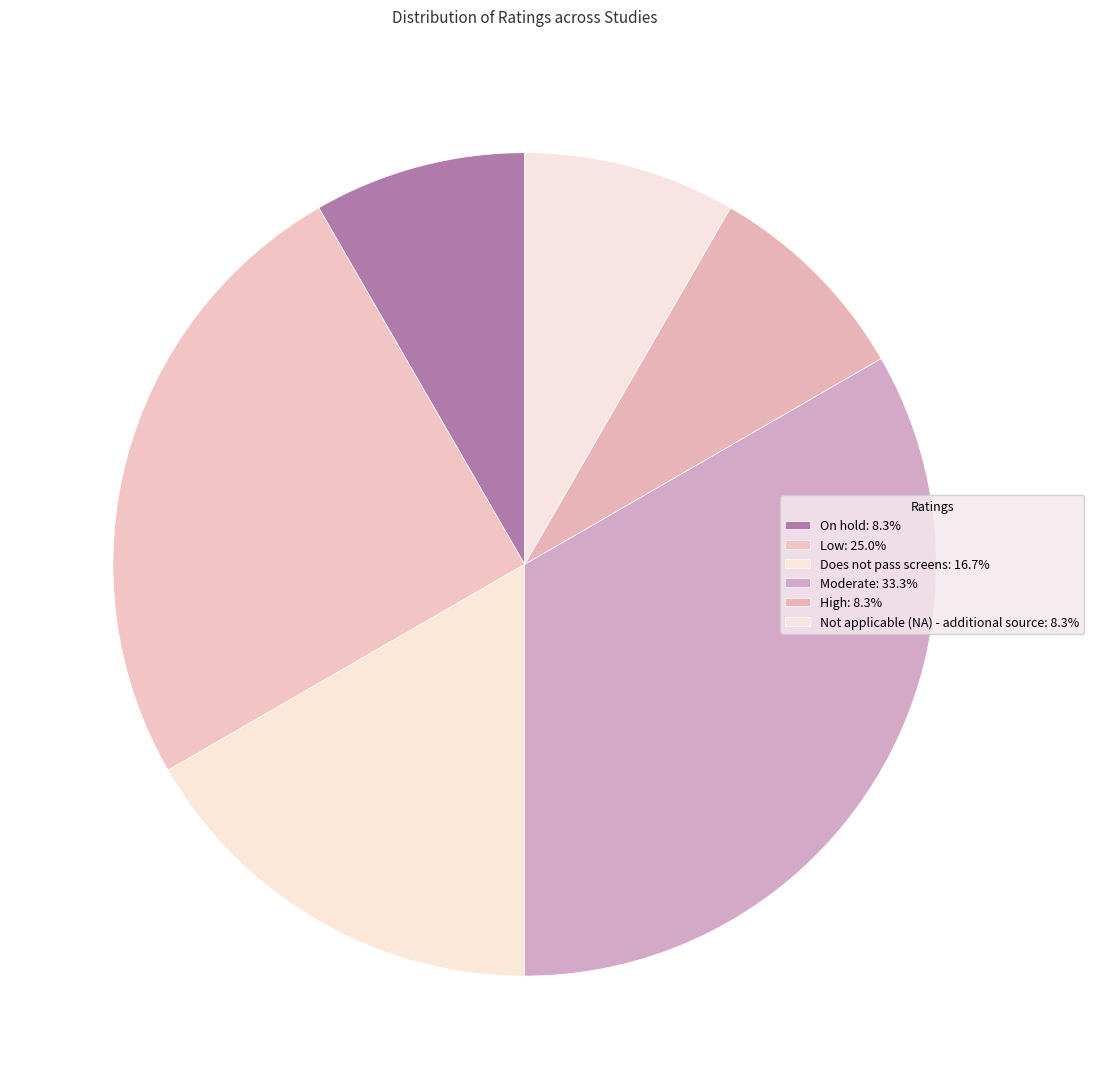

Which slice is the largest?

Moderate